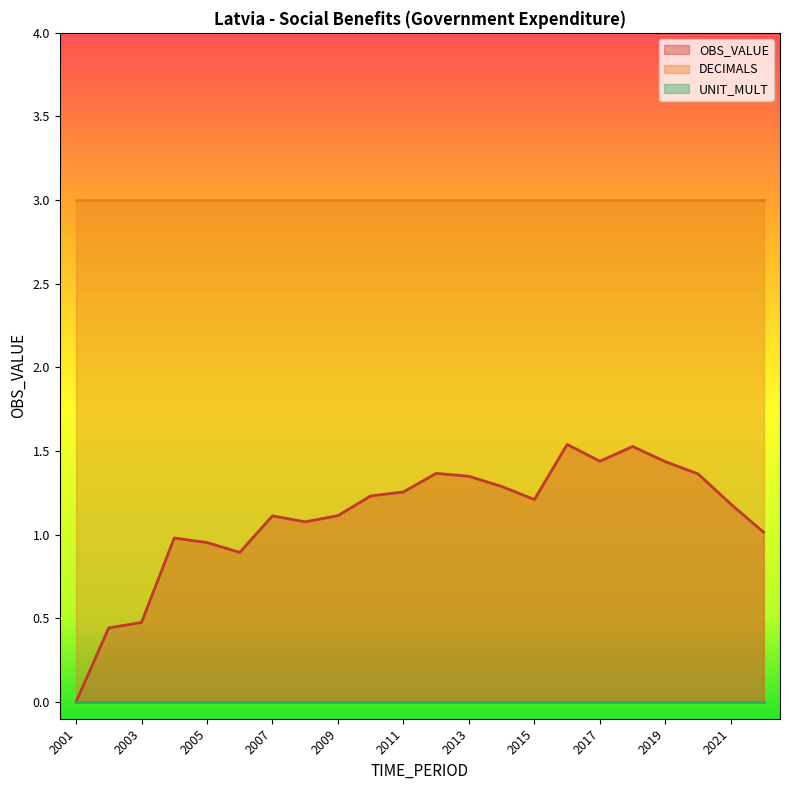

True or false: DECIMALS has more than 1 interior local peaks.

False